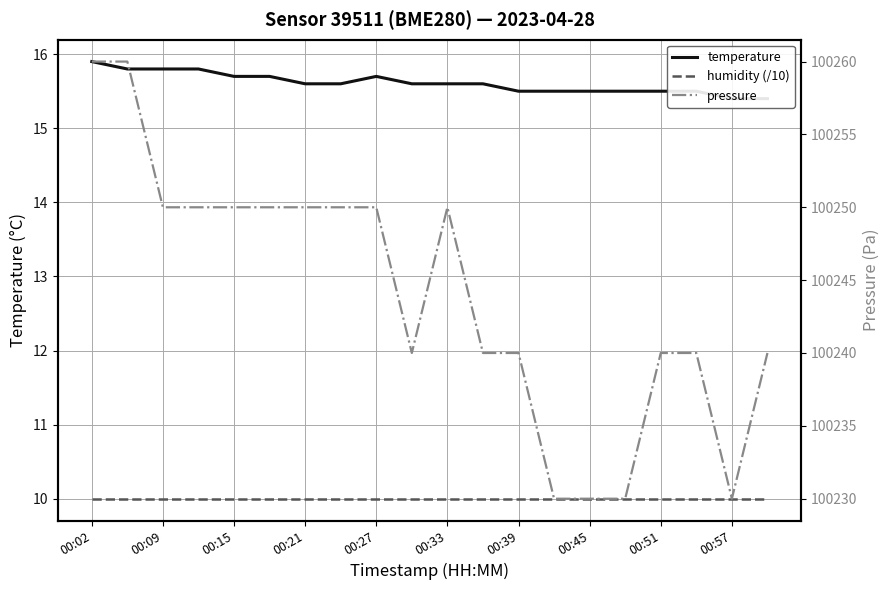

What are all the series names shown in the legend?

temperature, humidity (/10), pressure